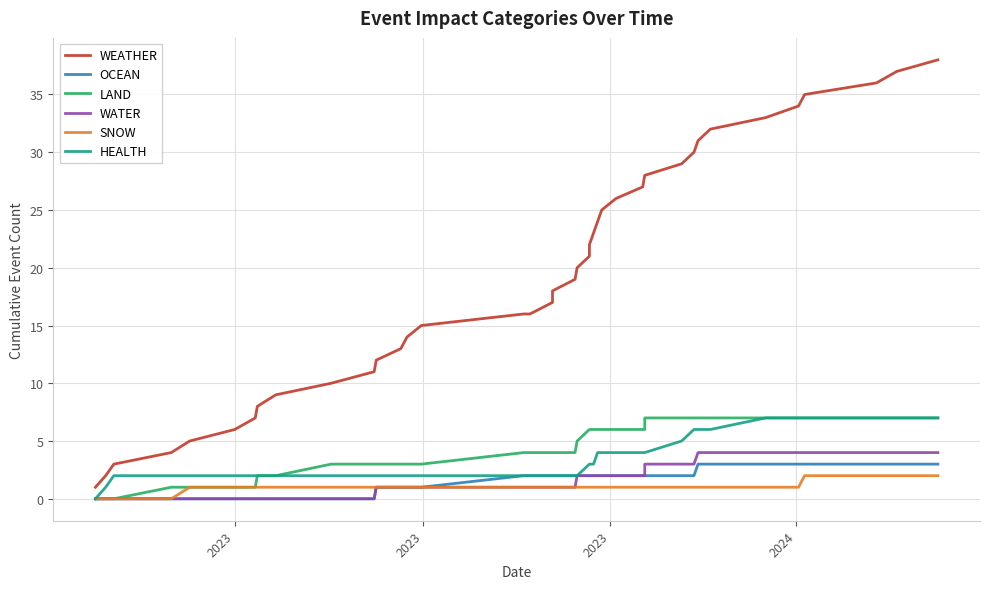

Which series has the widest spread of values?

WEATHER